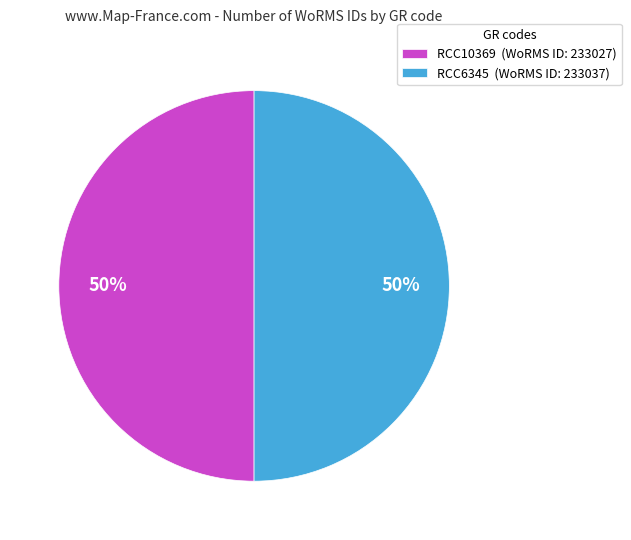

To the nearest percent, what is the average slice percentage?

50%